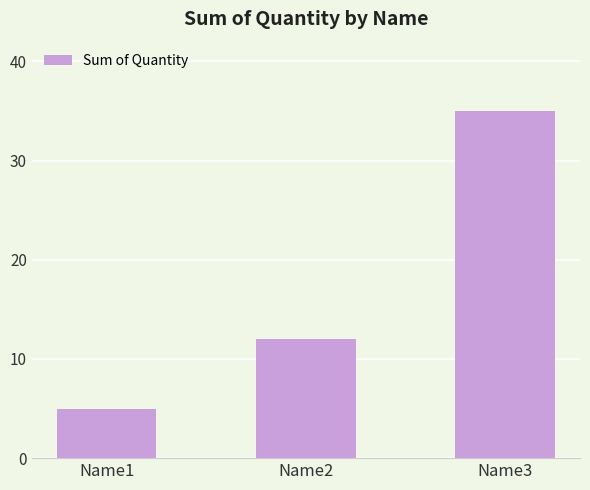

True or false: the data shows 54 at Name3.

False